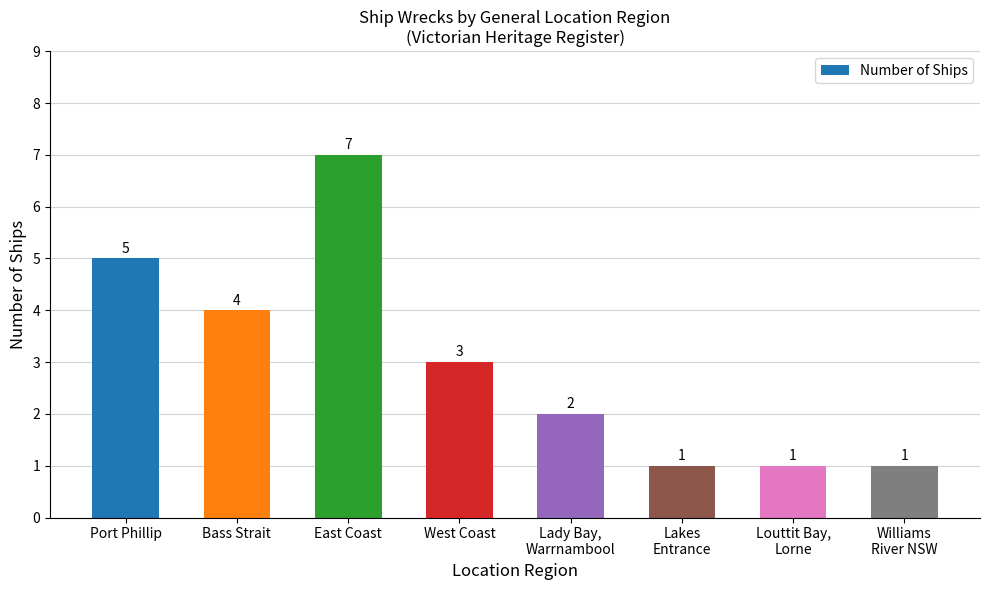

Is it true that the value at Louttit Bay,
Lorne is 1?

True